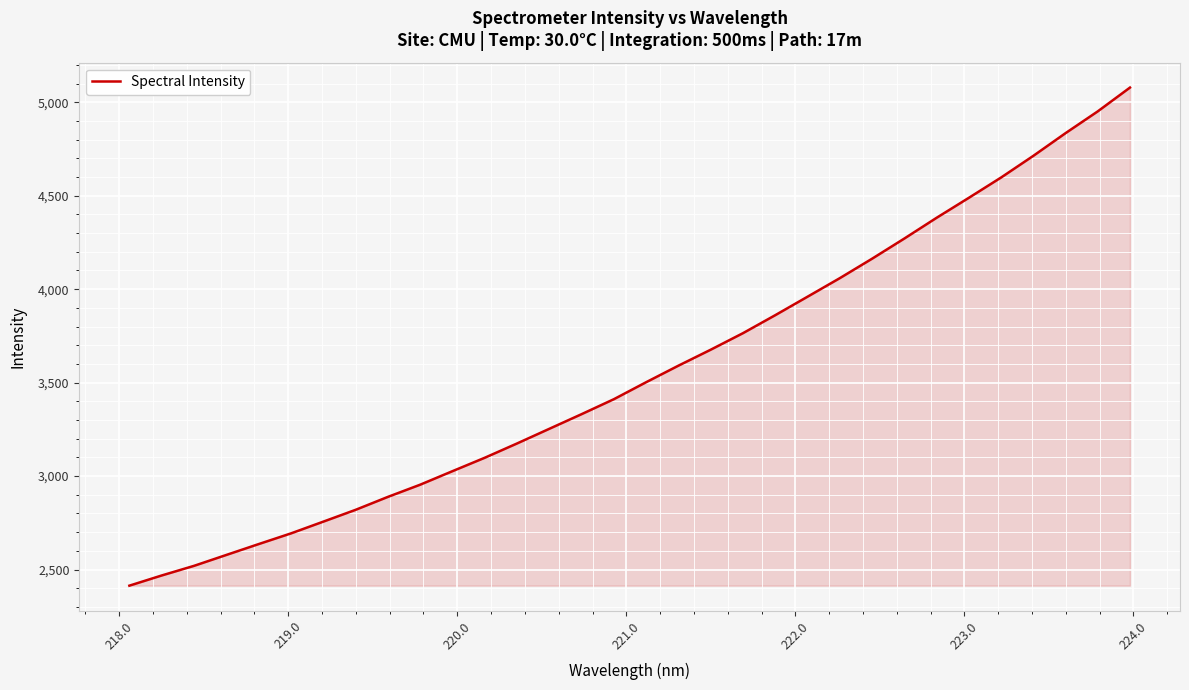

What is the maximum value shown in the chart?

5078.5